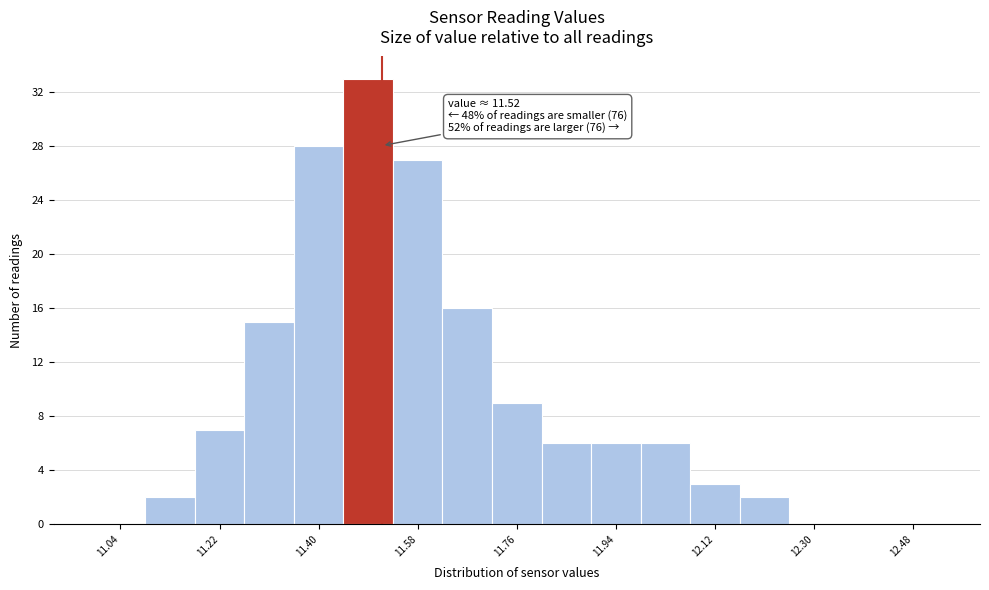

Which range on the x-axis has the tallest bar?

11.45 to 11.54